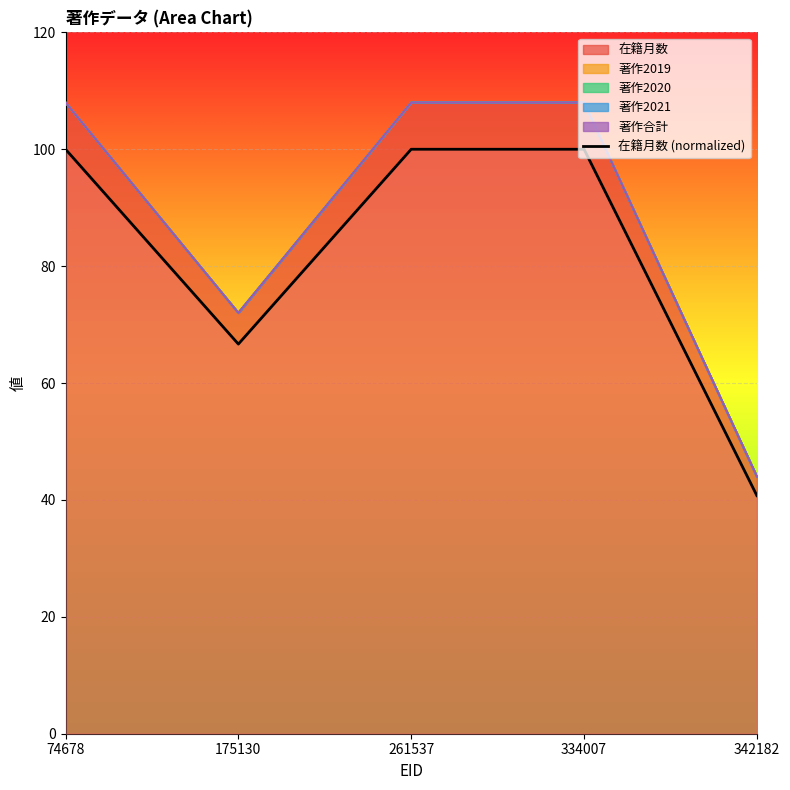

The chart shows a value of 30.1 at 175130. True or false?

False